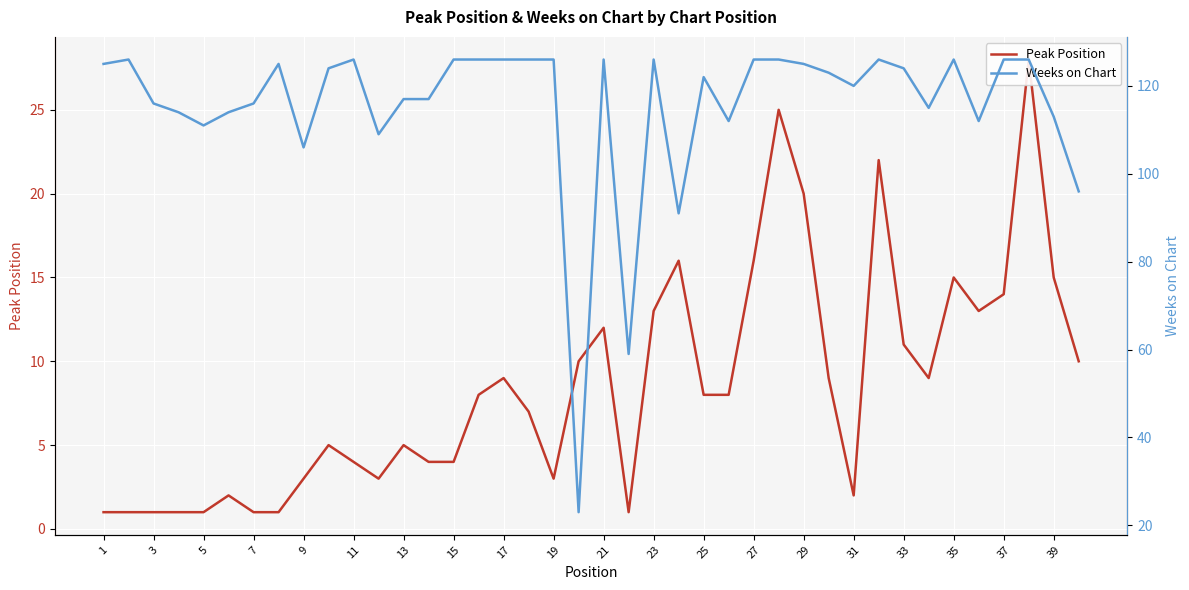

How many categories are shown in the chart?

40